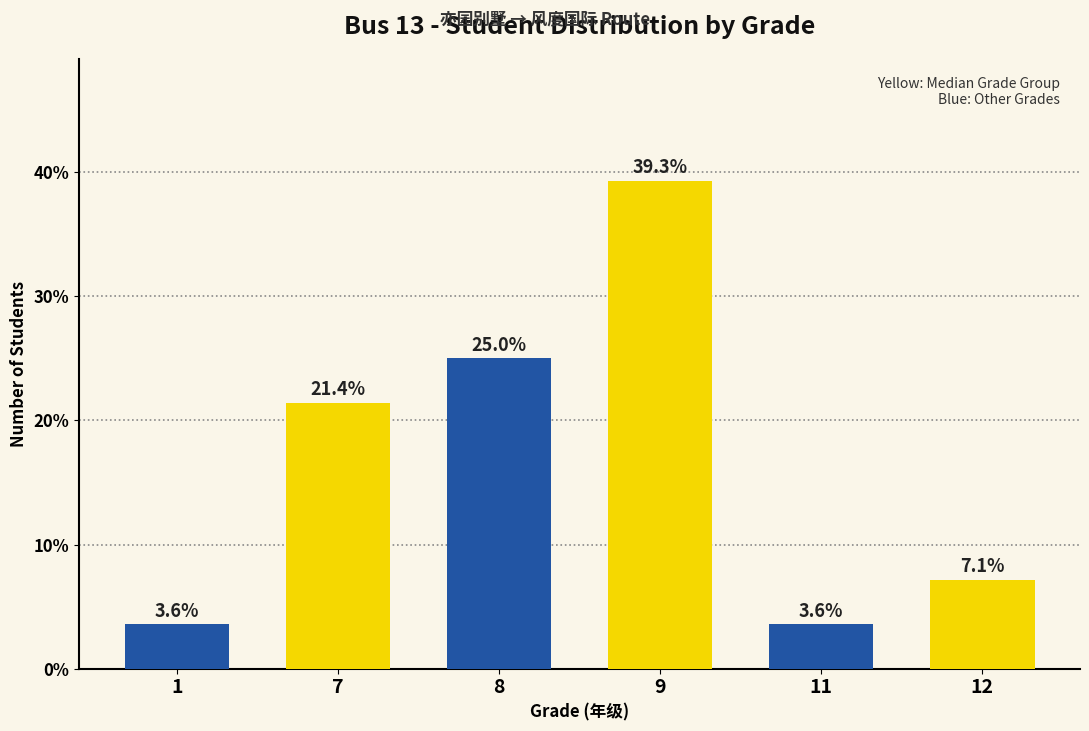

What is the difference between the second highest and second lowest values?

21.4